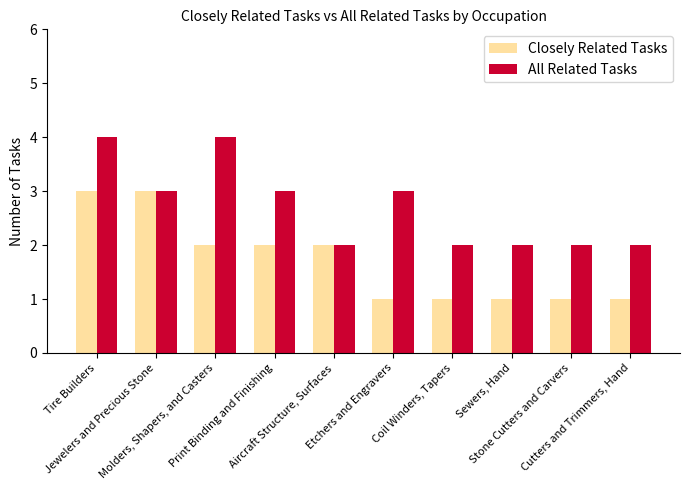

What is the total value across all series at Aircraft Structure, Surfaces?

4